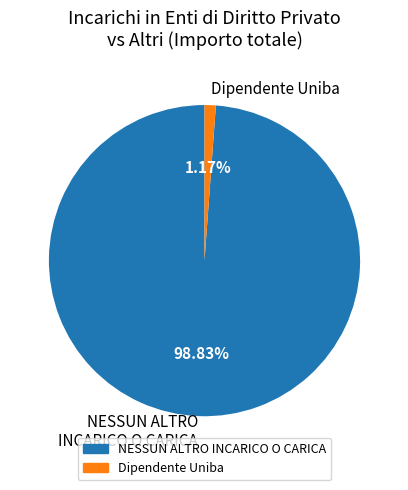

Which slice is the largest?

NESSUN ALTRO INCARICO O CARICA